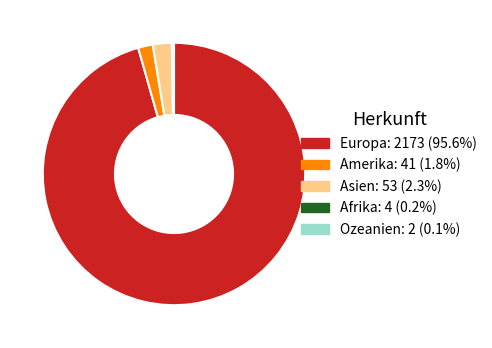

Do Europa and Amerika together represent more than half of the pie?

Yes